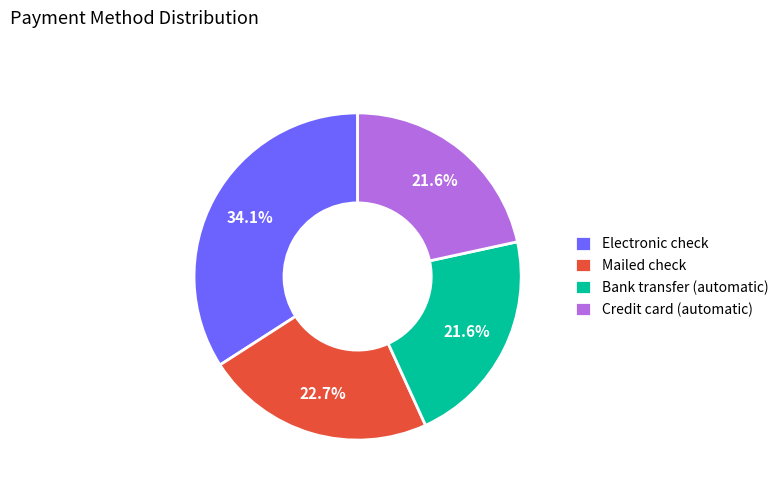

Is Credit card (automatic) the majority of the pie?

No